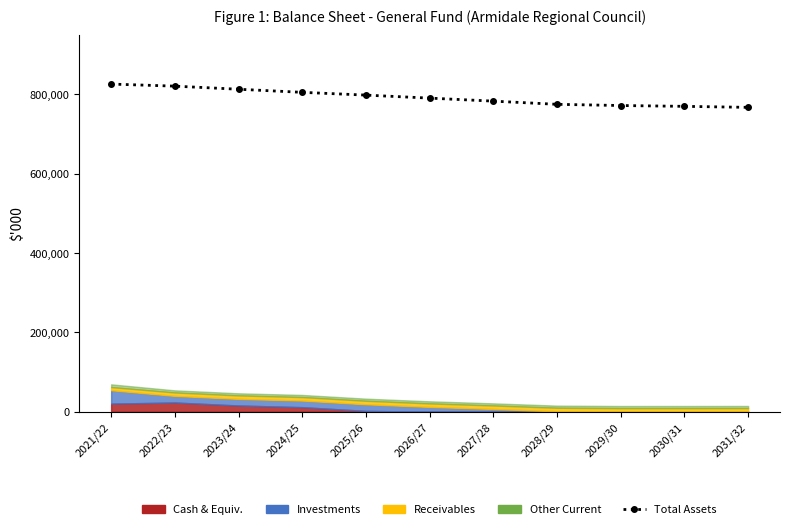

At which label is the value closest to 796734?

2025/26